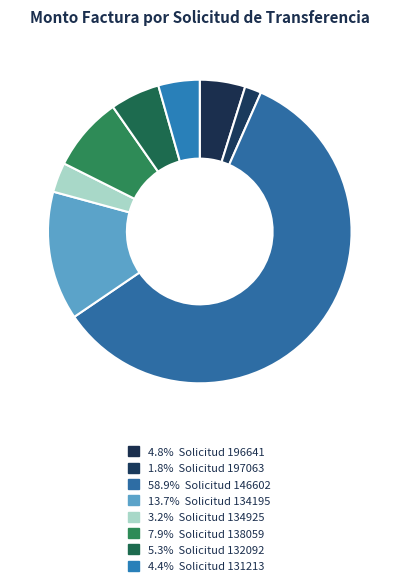

Which slice is the largest?

146602